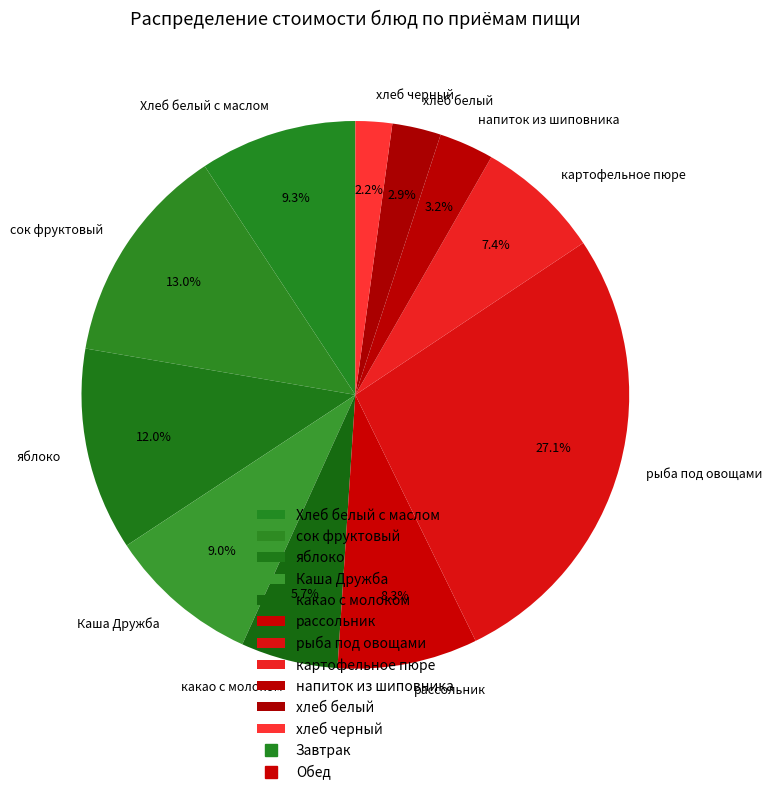

Is it true that напиток из шиповника is 3% of the pie?

True